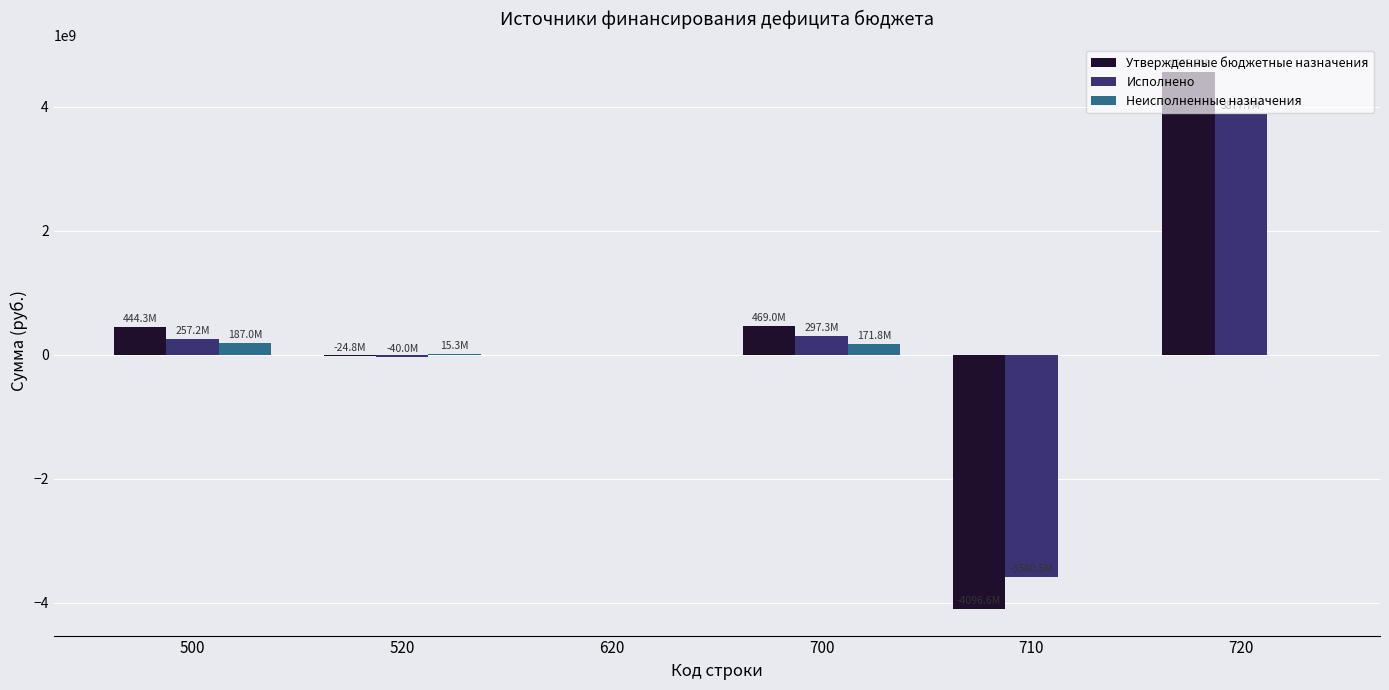

Where does the Утвержденные бюджетные назначения series first go above 444283702?

500